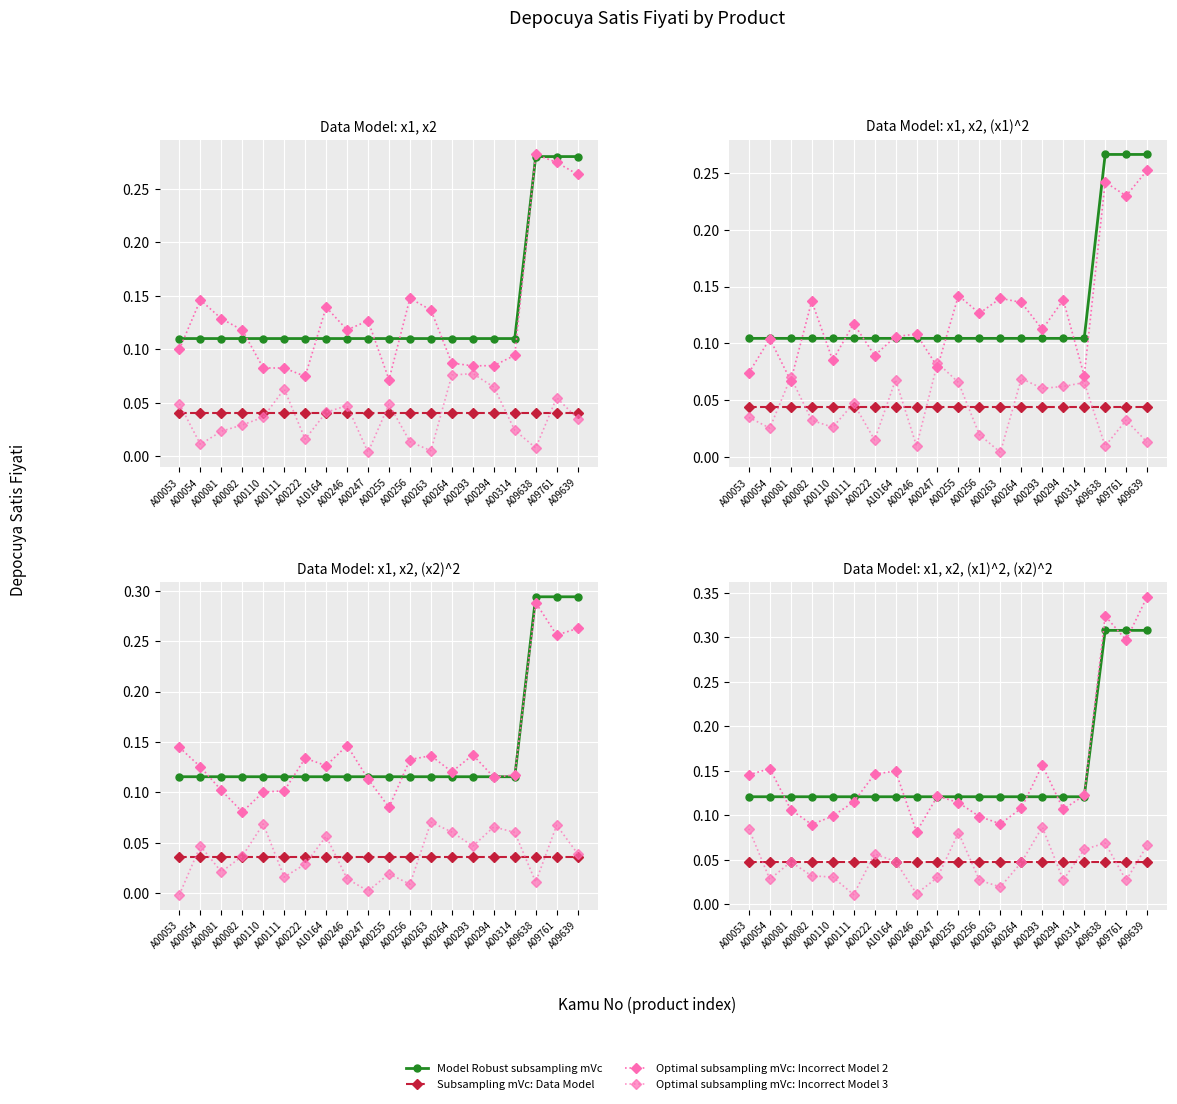

Which series has the largest total across all categories?

Model Robust subsampling mVc